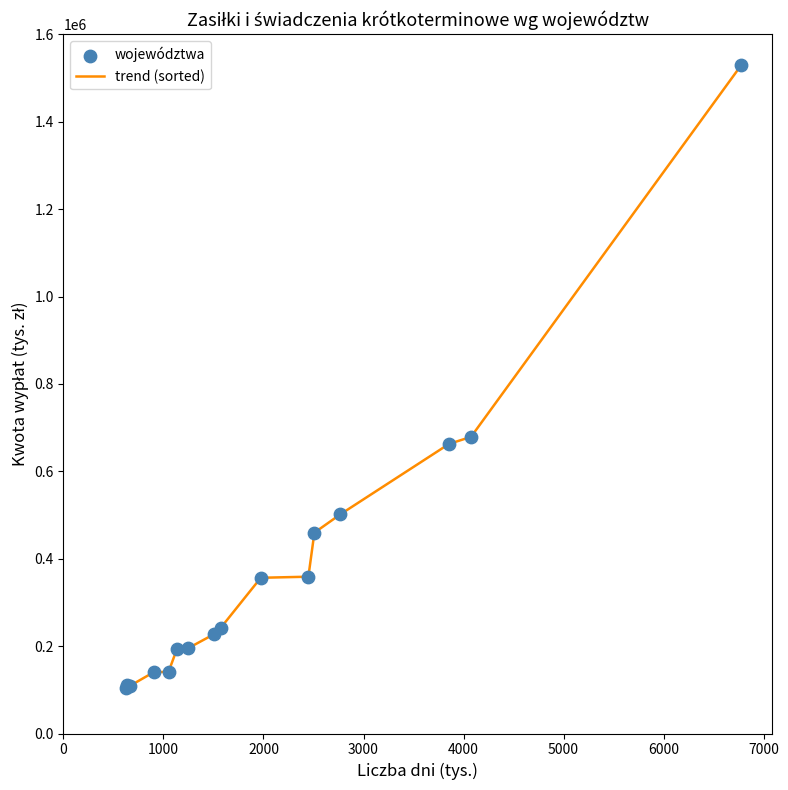

What is the maximum value shown in the chart?

1529103.2